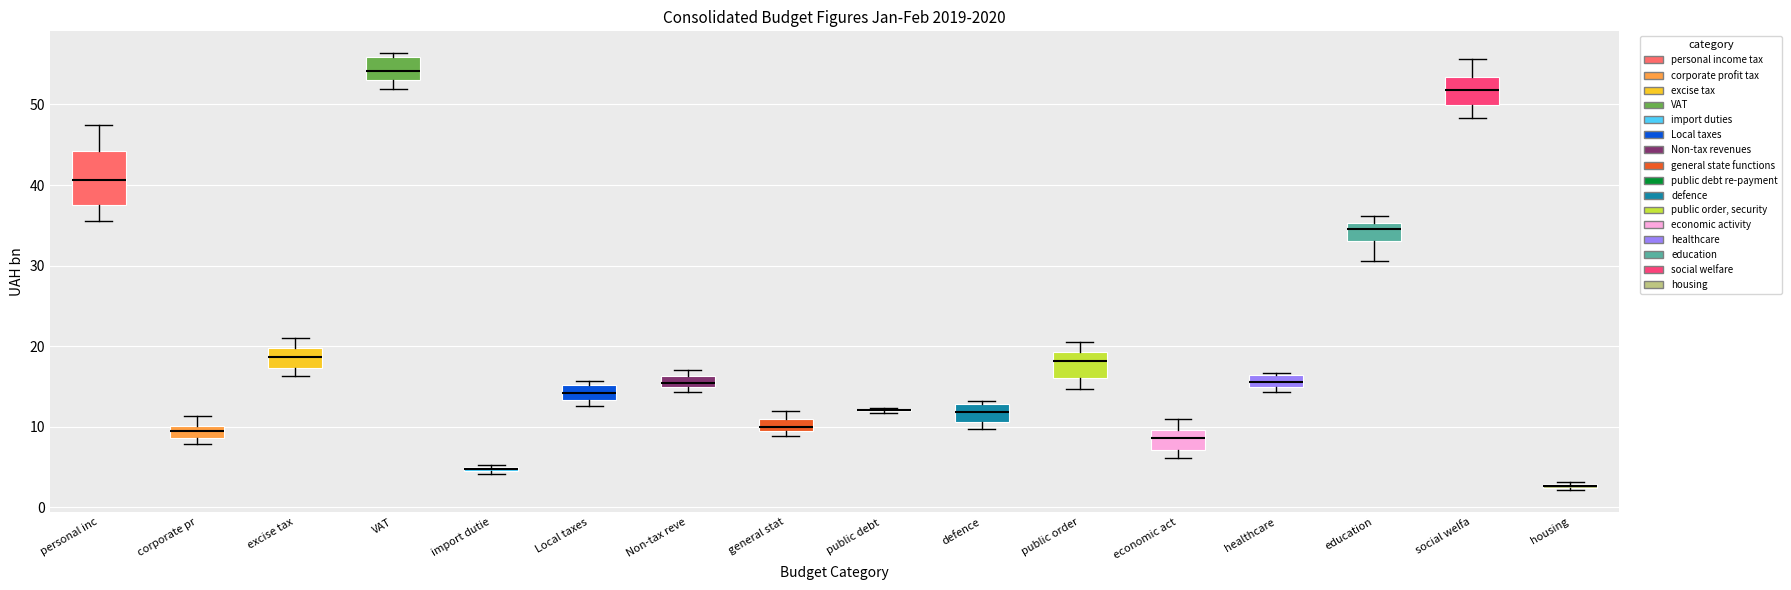

Where is the lower edge of the box for education on the y-axis? The values are not printed on the chart, so give them approximately, as read against the axis.

33